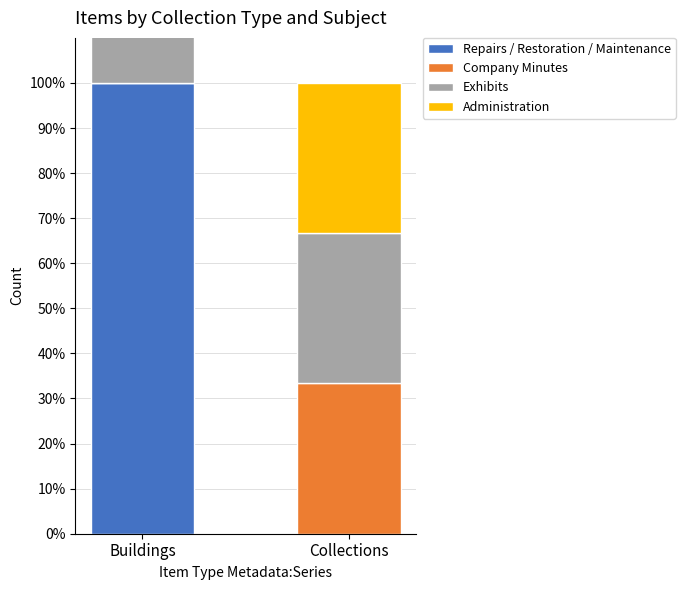

What is the approximate value of Company Minutes at Collections?

33.3